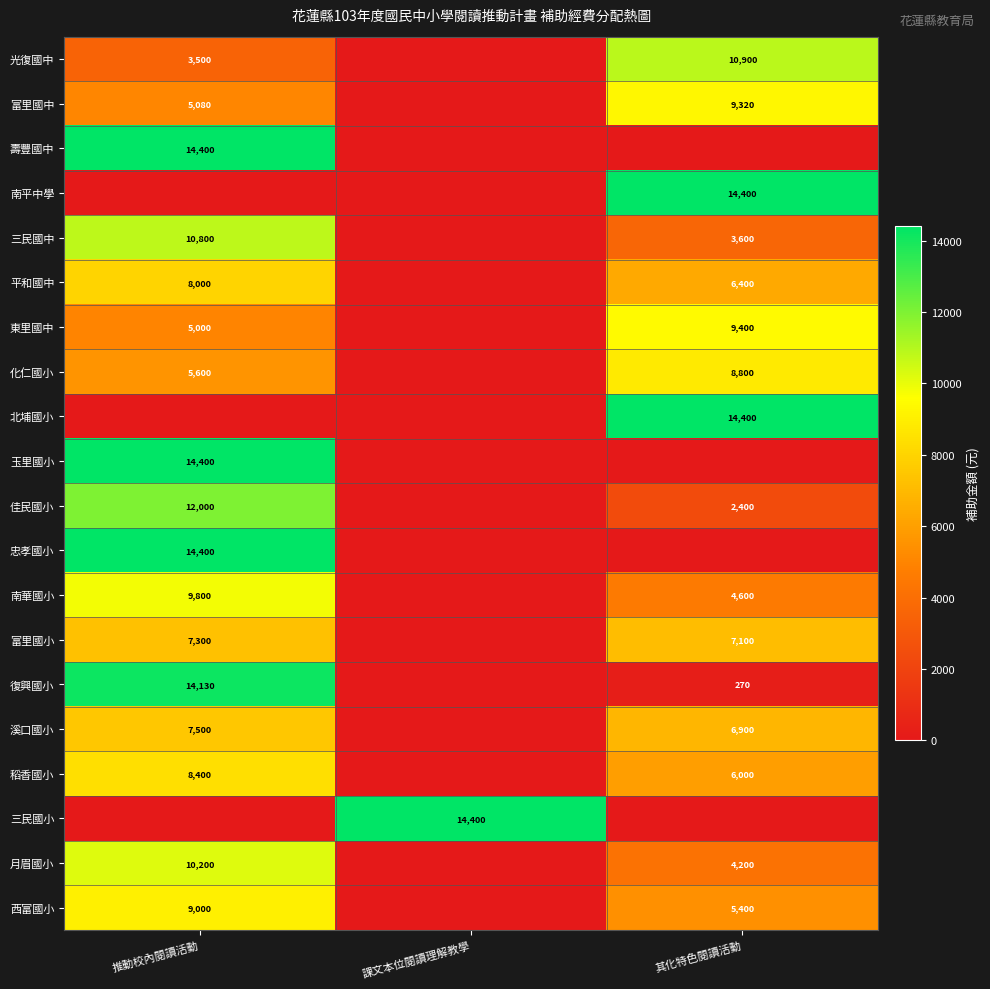

The 富里國小 series shows 12620 at 推動校內閱讀活動. True or false?

False